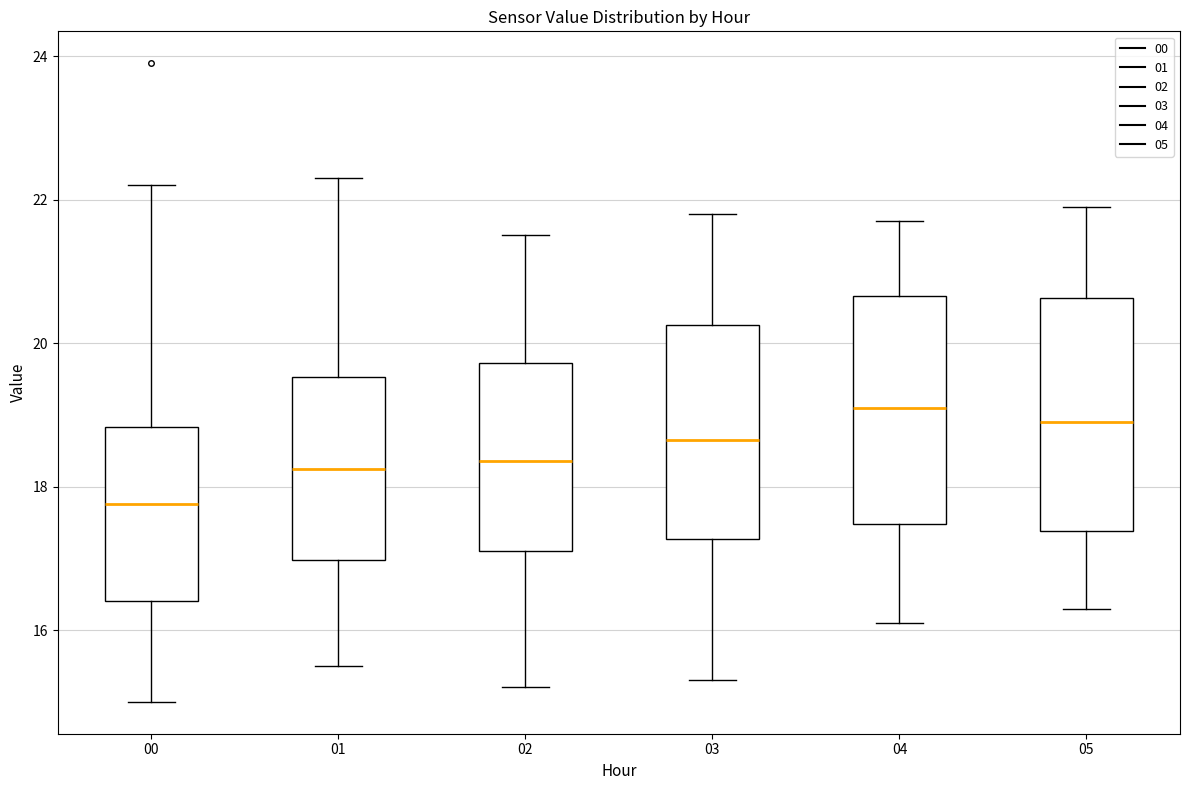

Reading left to right, transcribe this box plot: for each box, give where its median line is, the range the box spans, and where its two whiskers end, as read against the y-axis. The values are not printed on the chart, so give them approximately, as read against the axis.

00: median 17.8, box 16.4 to 18.8, whiskers 15.0 to 22.2
01: median 18.2, box 17.0 to 19.6, whiskers 15.6 to 22.4
02: median 18.4, box 17.2 to 19.8, whiskers 15.2 to 21.6
03: median 18.6, box 17.2 to 20.2, whiskers 15.4 to 21.8
04: median 19.2, box 17.4 to 20.6, whiskers 16.2 to 21.8
05: median 19.0, box 17.4 to 20.6, whiskers 16.4 to 22.0